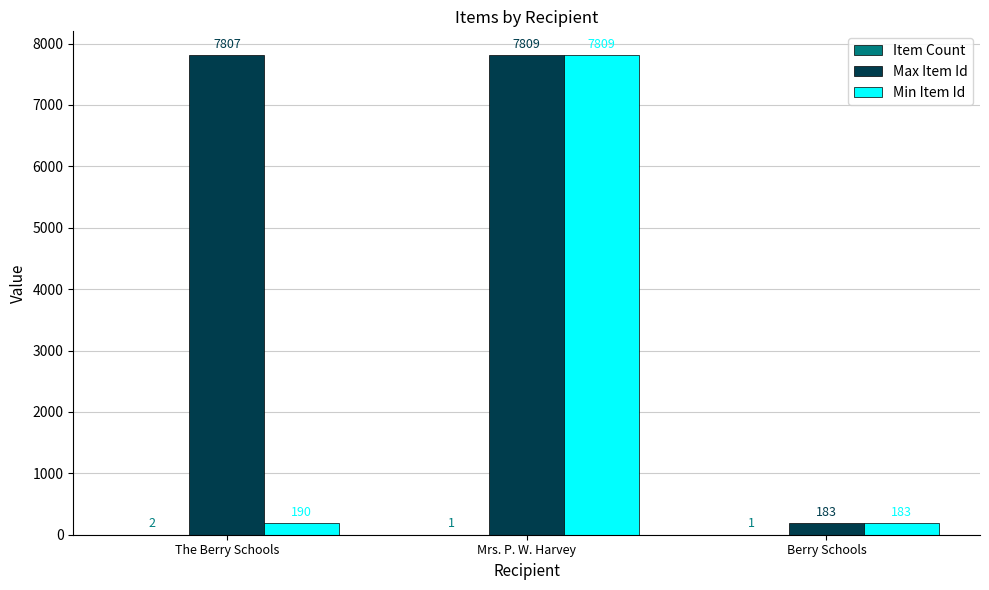

What is the spread (max minus min) of values at Berry Schools?

182